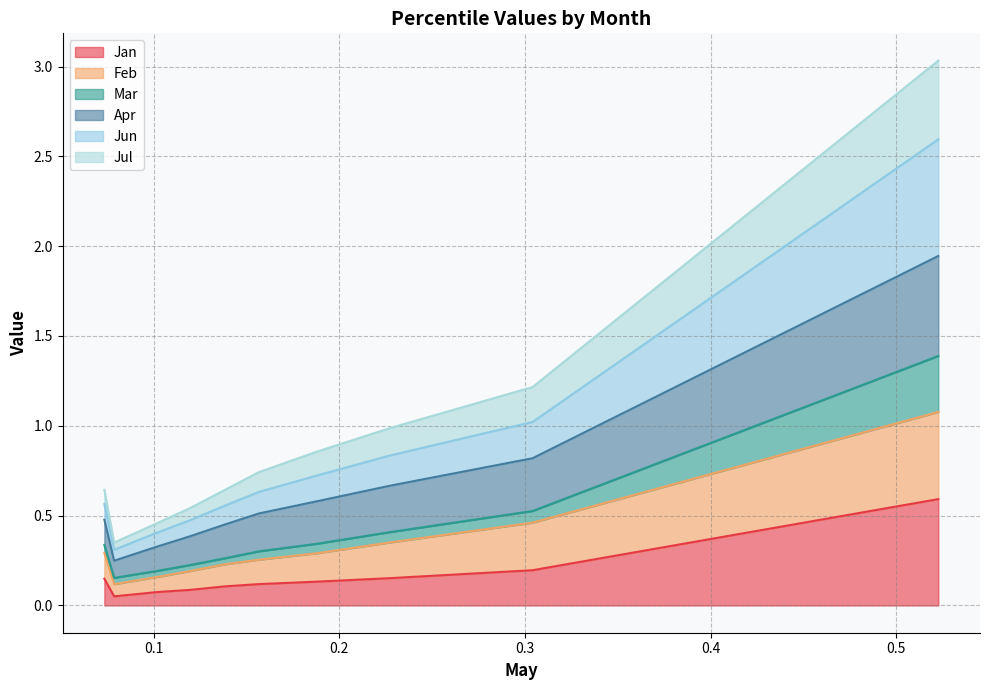

True or false: Feb has more than 1 points higher than both neighbors.

False